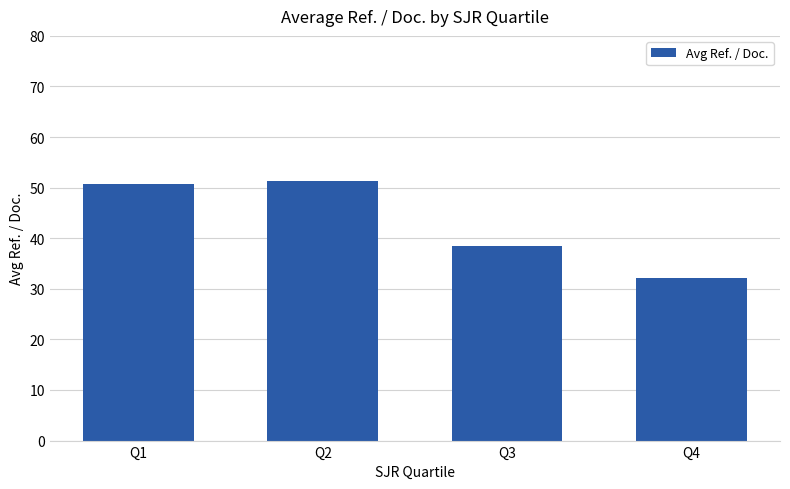

What is the change in value from Q3 to Q4?

-6.4